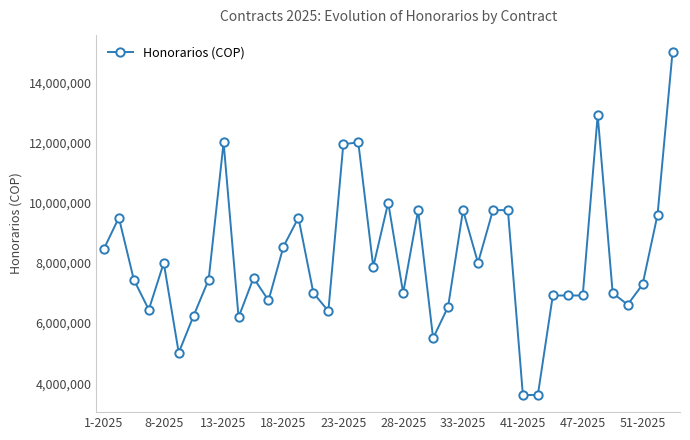

What is the maximum value shown in the chart?

15000000